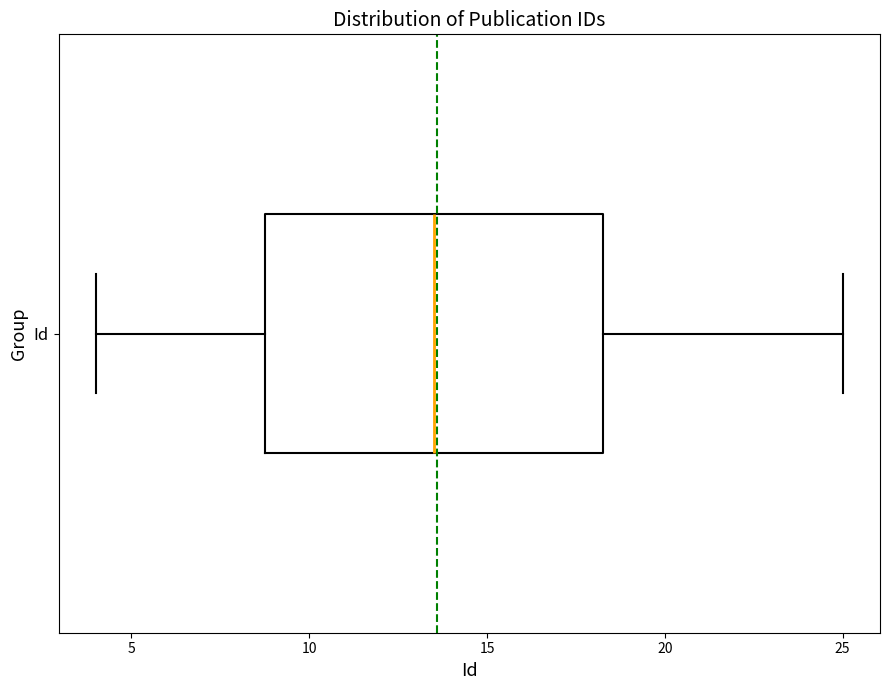

Where does the right whisker of the box for Id end on the x-axis? The values are not printed on the chart, so give them approximately, as read against the axis.

25.0